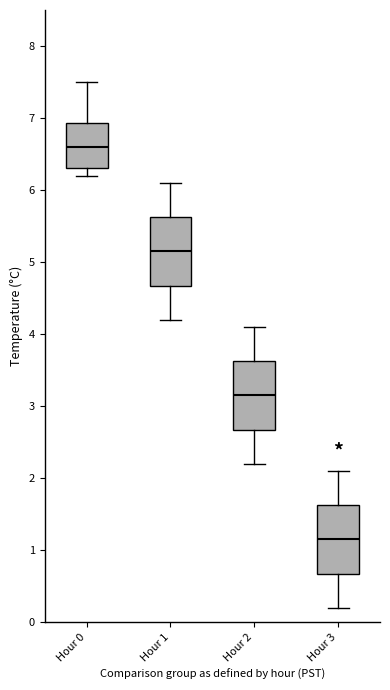

Reading left to right, transcribe this box plot: for each box, give where its median line is, the range the box spans, and where its two whiskers end, as read against the y-axis. The values are not printed on the chart, so give them approximately, as read against the axis.

Hour 0: median 6.6, box 6.3 to 6.9, whiskers 6.2 to 7.5
Hour 1: median 5.2, box 4.7 to 5.6, whiskers 4.2 to 6.1
Hour 2: median 3.2, box 2.7 to 3.6, whiskers 2.2 to 4.1
Hour 3: median 1.2, box 0.7 to 1.6, whiskers 0.2 to 2.1